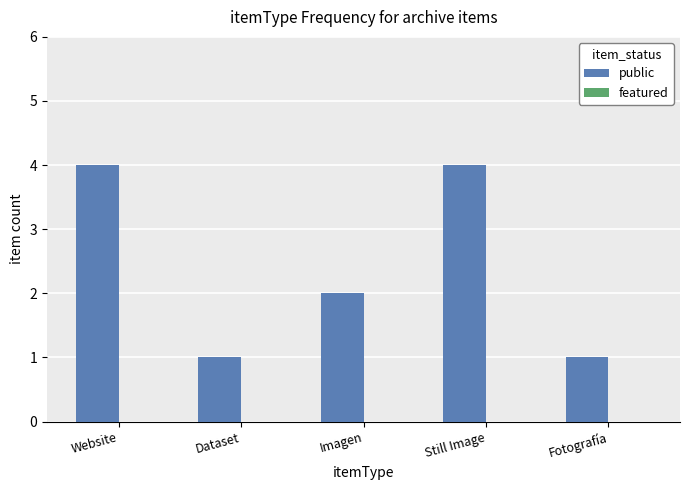

Reading right to left, extract all data points from this chart.

1	4	2	1	4